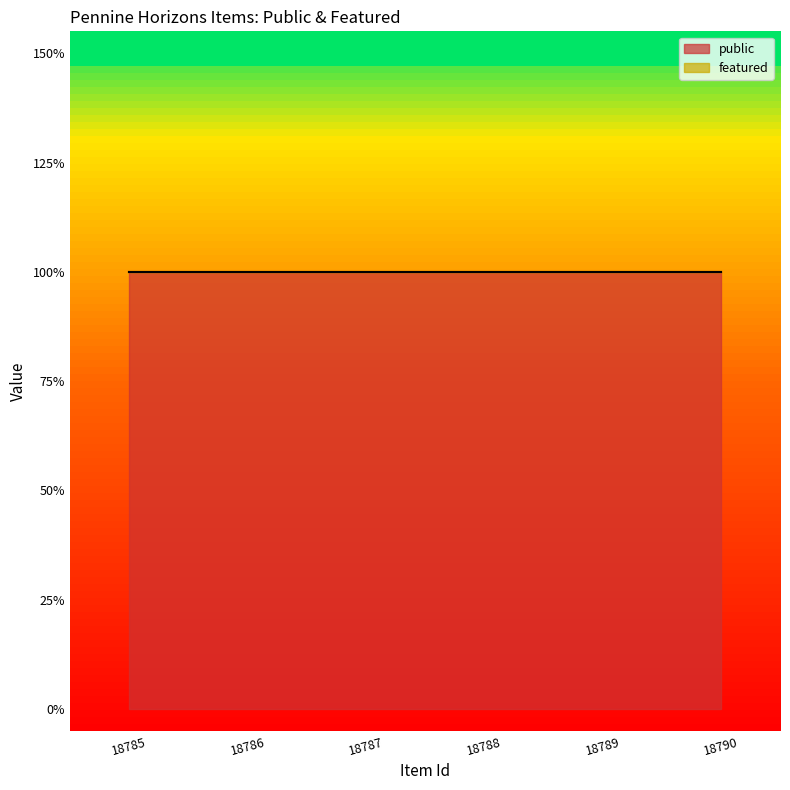

At how many categories does at least one series exceed 0?

6